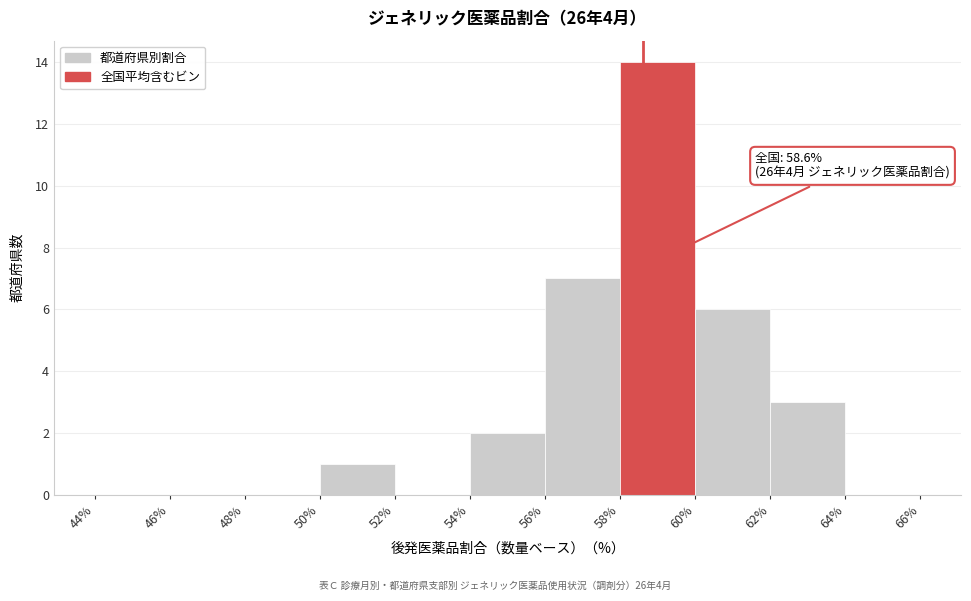

Which range on the x-axis has the tallest bar?

58% to 60%